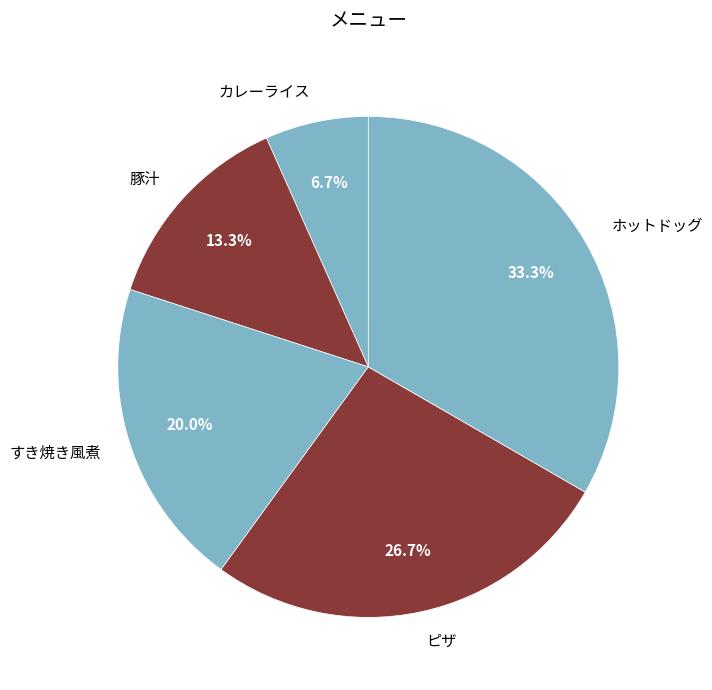

Combined, what portion of the pie is ホットドッグ and カレーライス?

40.0%